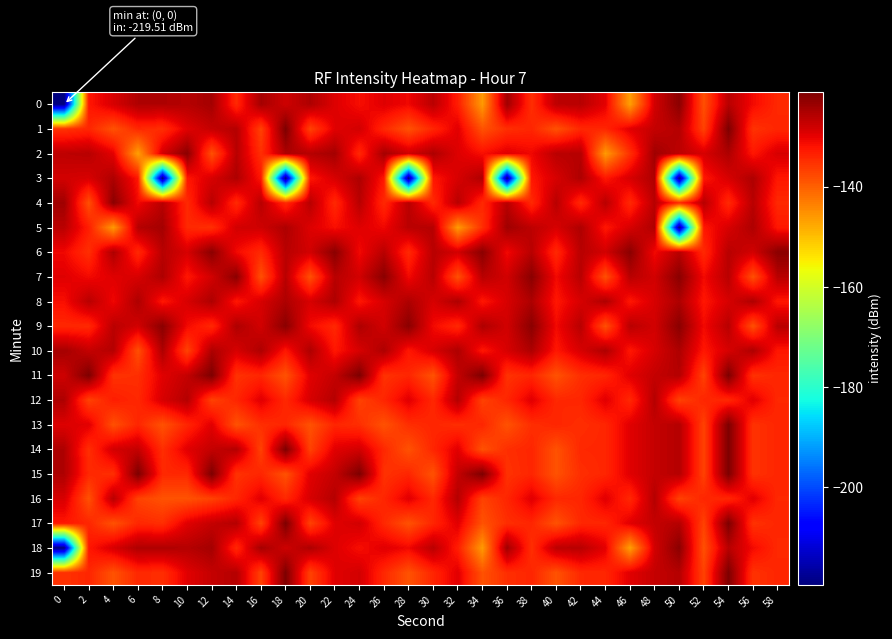

Reading left to right, list all the values displayed in this chart.

0: 0=-219.5	2=-132.4	4=-128.7	6=-125.2	8=-125.2	10=-125.8	12=-124.4	14=-134.2	16=-124.5	18=-128.0	20=-125.2	22=-129.3	24=-131.5	26=-129.4	28=-130.8	30=-126.2	32=-133.1	34=-146.2	36=-124.0	38=-134.9	40=-126.5	42=-126.0	44=-129.8	46=-146.7	48=-128.3	50=-122.2	52=-138.4	54=-126.1	56=-131.1	58=-134.3
1: 0=-135.3	2=-133.9	4=-138.6	6=-134.2	8=-134.8	10=-129.5	12=-127.1	14=-125.8	16=-136.9	18=-121.1	20=-136.9	22=-129.5	24=-128.3	26=-134.2	28=-138.6	30=-133.9	32=-129.5	34=-138.6	36=-134.8	38=-133.9	40=-138.6	42=-134.2	44=-133.9	46=-129.5	48=-127.1	50=-125.8	52=-136.9	54=-121.1	56=-135.3	58=-133.9
2: 0=-126.5	2=-126.0	4=-129.8	6=-146.7	8=-128.3	10=-122.2	12=-138.4	14=-126.1	16=-134.9	18=-125.2	20=-125.8	22=-124.4	24=-134.2	26=-124.5	28=-128.0	30=-125.2	32=-129.3	34=-131.5	36=-129.4	38=-130.8	40=-126.2	42=-125.8	44=-146.2	46=-134.9	48=-124.0	50=-126.5	52=-128.7	54=-125.2	56=-132.4	58=-128.7
3: 0=-128.3	2=-128.7	4=-125.2	6=-132.4	8=-219.5	10=-132.4	12=-128.7	14=-125.2	16=-132.4	18=-219.5	20=-132.4	22=-128.7	24=-125.2	26=-132.4	28=-219.5	30=-132.4	32=-128.7	34=-125.2	36=-219.5	38=-132.4	40=-128.7	42=-125.2	44=-132.4	46=-128.7	48=-125.2	50=-219.5	52=-132.4	54=-128.7	56=-125.2	58=-132.4
4: 0=-124.0	2=-138.4	4=-122.2	6=-131.1	8=-126.1	10=-134.3	12=-126.1	14=-134.3	16=-126.1	18=-134.3	20=-126.1	22=-134.3	24=-126.1	26=-134.3	28=-126.1	30=-134.3	32=-126.1	34=-134.3	36=-126.1	38=-134.3	40=-126.1	42=-134.3	44=-126.1	46=-134.3	48=-126.1	50=-134.3	52=-126.1	54=-134.3	56=-126.1	58=-134.3
5: 0=-126.2	2=-133.1	4=-146.2	6=-125.8	8=-124.4	10=-134.2	12=-134.9	14=-128.3	16=-128.0	18=-125.2	20=-129.3	22=-131.5	24=-129.4	26=-130.8	28=-126.2	30=-125.8	32=-146.2	34=-134.9	36=-124.0	38=-126.5	40=-128.7	42=-125.2	44=-132.4	46=-128.7	48=-125.2	50=-219.5	52=-132.4	54=-128.7	56=-125.2	58=-132.4
6: 0=-130.8	2=-134.9	4=-125.2	6=-134.3	8=-126.1	10=-128.7	12=-122.2	14=-131.1	16=-134.3	18=-126.1	20=-128.3	22=-122.2	24=-131.1	26=-126.1	28=-134.3	30=-126.1	32=-128.3	34=-122.2	36=-131.1	38=-126.1	40=-134.3	42=-126.1	44=-128.3	46=-122.2	48=-131.1	50=-126.1	52=-134.3	54=-126.1	56=-128.3	58=-122.2
7: 0=-129.4	2=-131.1	4=-129.4	6=-128.7	8=-125.2	10=-132.4	12=-128.3	14=-122.2	16=-138.4	18=-126.1	20=-138.4	22=-126.1	24=-128.3	26=-122.2	28=-131.1	30=-126.1	32=-138.4	34=-126.1	36=-128.3	38=-122.2	40=-131.1	42=-126.1	44=-138.4	46=-126.1	48=-128.3	50=-122.2	52=-131.1	54=-126.1	56=-138.4	58=-126.1
8: 0=-131.5	2=-126.1	4=-130.8	6=-125.2	8=-132.4	10=-128.7	12=-125.2	14=-132.4	16=-128.7	18=-125.2	20=-128.7	22=-125.2	24=-132.4	26=-128.7	28=-125.2	30=-128.7	32=-125.2	34=-132.4	36=-128.7	38=-125.2	40=-132.4	42=-128.7	44=-125.2	46=-132.4	48=-128.7	50=-125.2	52=-132.4	54=-128.7	56=-125.2	58=-132.4
9: 0=-134.2	2=-134.3	4=-126.2	6=-128.3	8=-122.2	10=-131.1	12=-134.2	14=-125.2	16=-128.3	18=-122.2	20=-131.1	22=-134.2	24=-125.2	26=-128.3	28=-122.2	30=-131.1	32=-134.2	34=-125.2	36=-128.3	38=-122.2	40=-131.1	42=-126.1	44=-138.4	46=-126.1	48=-128.3	50=-122.2	52=-131.1	54=-126.1	56=-138.4	58=-126.1
10: 0=-124.5	2=-127.1	4=-125.8	6=-138.4	8=-125.2	10=-136.9	12=-125.2	14=-128.7	16=-125.2	18=-132.4	20=-125.2	22=-132.4	24=-128.7	26=-125.2	28=-132.4	30=-128.7	32=-125.2	34=-132.4	36=-128.7	38=-125.2	40=-132.4	42=-128.7	44=-125.2	46=-132.4	48=-128.7	50=-125.2	52=-132.4	54=-128.7	56=-125.2	58=-132.4
11: 0=-128.0	2=-121.1	4=-135.3	6=-134.8	8=-129.5	10=-127.1	12=-121.1	14=-135.3	16=-133.9	18=-138.6	20=-129.5	22=-127.1	24=-121.1	26=-135.3	28=-133.9	30=-138.6	32=-127.1	34=-121.1	36=-135.3	38=-133.9	40=-138.6	42=-134.8	44=-133.9	46=-129.5	48=-127.1	50=-125.8	52=-136.9	54=-121.1	56=-135.3	58=-133.9
12: 0=-125.2	2=-136.9	4=-133.1	6=-134.2	8=-128.7	10=-125.8	12=-136.9	14=-133.9	16=-129.5	18=-134.2	20=-128.7	22=-125.8	24=-136.9	26=-133.9	28=-129.5	30=-134.2	32=-125.8	34=-136.9	36=-133.9	38=-129.5	40=-134.2	42=-133.9	44=-129.5	46=-134.2	48=-125.8	50=-136.9	52=-133.9	54=-134.2	56=-129.5	58=-134.2
13: 0=-129.3	2=-129.5	4=-138.4	6=-133.9	8=-138.6	10=-133.9	12=-129.5	14=-138.6	16=-134.8	18=-133.9	20=-138.6	22=-133.9	24=-134.8	26=-138.6	28=-134.8	30=-133.9	32=-134.8	34=-133.9	36=-138.6	38=-134.8	40=-133.9	42=-134.8	44=-133.9	46=-129.5	48=-127.1	50=-125.8	52=-136.9	54=-121.1	56=-135.3	58=-133.9
14: 0=-125.2	2=-134.8	4=-128.3	6=-127.1	8=-134.8	10=-129.5	12=-127.1	14=-125.8	16=-136.9	18=-121.1	20=-136.9	22=-129.5	24=-128.3	26=-134.2	28=-138.6	30=-133.9	32=-129.5	34=-138.6	36=-134.8	38=-133.9	40=-138.6	42=-134.2	44=-133.9	46=-129.5	48=-127.1	50=-125.8	52=-136.9	54=-121.1	56=-135.3	58=-133.9
15: 0=-125.2	2=-134.2	4=-134.9	6=-121.1	8=-134.2	10=-134.2	12=-121.1	14=-135.3	16=-133.9	18=-138.6	20=-129.5	22=-127.1	24=-121.1	26=-135.3	28=-133.9	30=-138.6	32=-127.1	34=-121.1	36=-135.3	38=-133.9	40=-138.6	42=-134.8	44=-133.9	46=-129.5	48=-127.1	50=-125.8	52=-136.9	54=-121.1	56=-135.3	58=-133.9
16: 0=-128.7	2=-138.6	4=-126.1	6=-136.9	8=-138.6	10=-138.6	12=-136.9	14=-133.9	16=-129.5	18=-134.2	20=-128.7	22=-125.8	24=-136.9	26=-133.9	28=-129.5	30=-134.2	32=-125.8	34=-136.9	36=-133.9	38=-129.5	40=-134.2	42=-133.9	44=-129.5	46=-134.2	48=-125.8	50=-136.9	52=-133.9	54=-134.2	56=-129.5	58=-134.2
17: 0=-132.4	2=-133.9	4=-138.6	6=-134.2	8=-134.8	10=-129.5	12=-127.1	14=-125.8	16=-136.9	18=-121.1	20=-136.9	22=-129.5	24=-128.3	26=-134.2	28=-138.6	30=-133.9	32=-129.5	34=-138.6	36=-134.8	38=-133.9	40=-138.6	42=-134.2	44=-133.9	46=-129.5	48=-127.1	50=-125.8	52=-136.9	54=-121.1	56=-135.3	58=-133.9
18: 0=-219.5	2=-132.4	4=-128.7	6=-125.2	8=-125.2	10=-125.8	12=-124.4	14=-134.2	16=-124.5	18=-128.0	20=-125.2	22=-129.3	24=-131.5	26=-129.4	28=-130.8	30=-126.2	32=-133.1	34=-146.2	36=-124.0	38=-134.9	40=-126.5	42=-126.0	44=-129.8	46=-146.7	48=-128.3	50=-122.2	52=-138.4	54=-126.1	56=-131.1	58=-134.3
19: 0=-135.3	2=-133.9	4=-138.6	6=-134.2	8=-134.8	10=-129.5	12=-127.1	14=-125.8	16=-136.9	18=-121.1	20=-136.9	22=-129.5	24=-128.3	26=-134.2	28=-138.6	30=-133.9	32=-129.5	34=-138.6	36=-134.8	38=-133.9	40=-138.6	42=-134.2	44=-133.9	46=-129.5	48=-127.1	50=-125.8	52=-136.9	54=-121.1	56=-135.3	58=-133.9